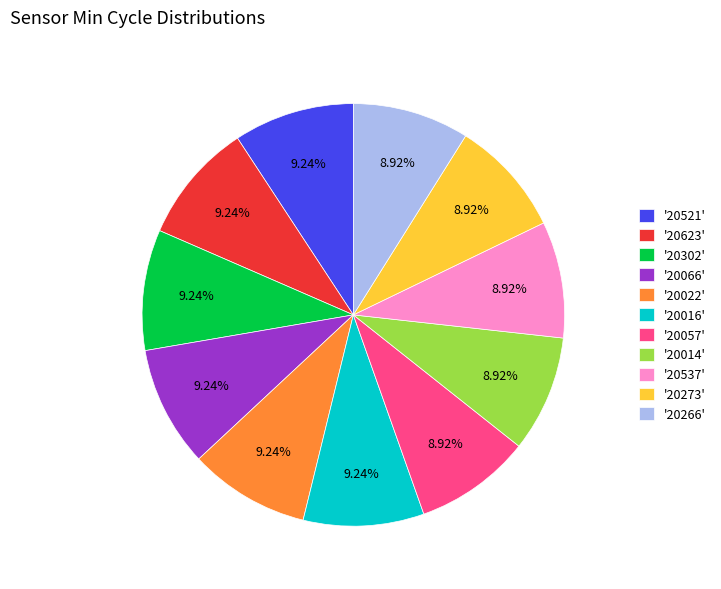

Approximately how many times larger is the value at '20066' compared to '20057'?

1.0